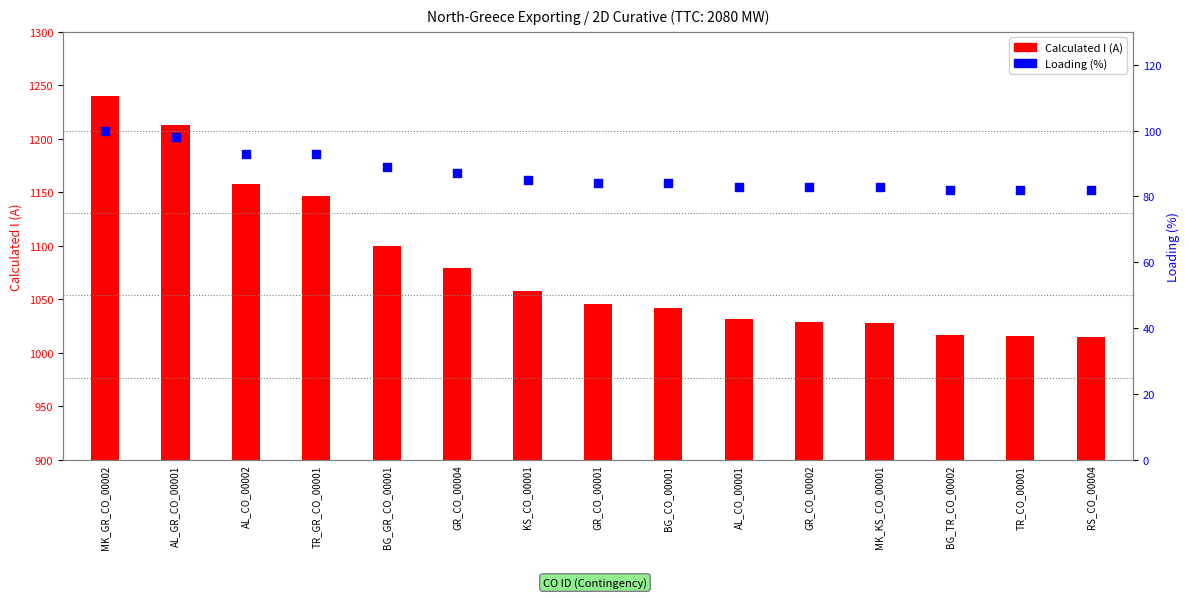

Which series has the largest Y range (max minus min)?

Calculated I (A)